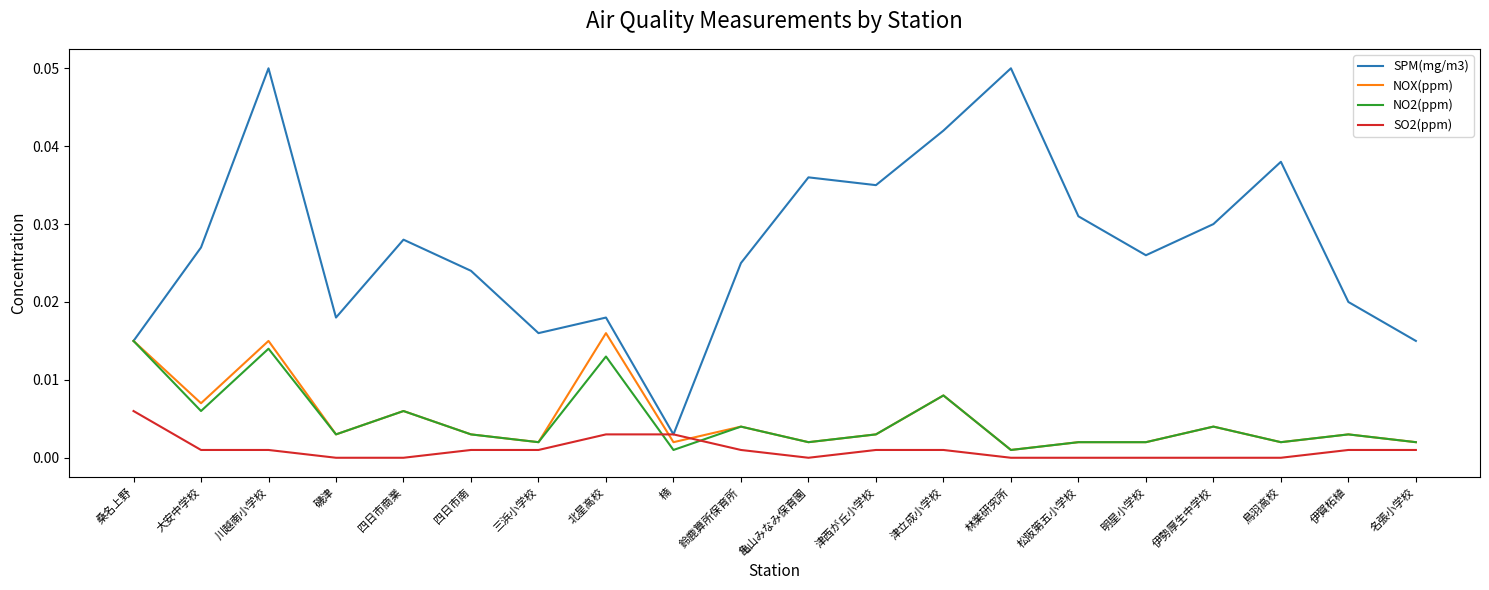

At which label is NOX(ppm) closest to 0?

林業研究所